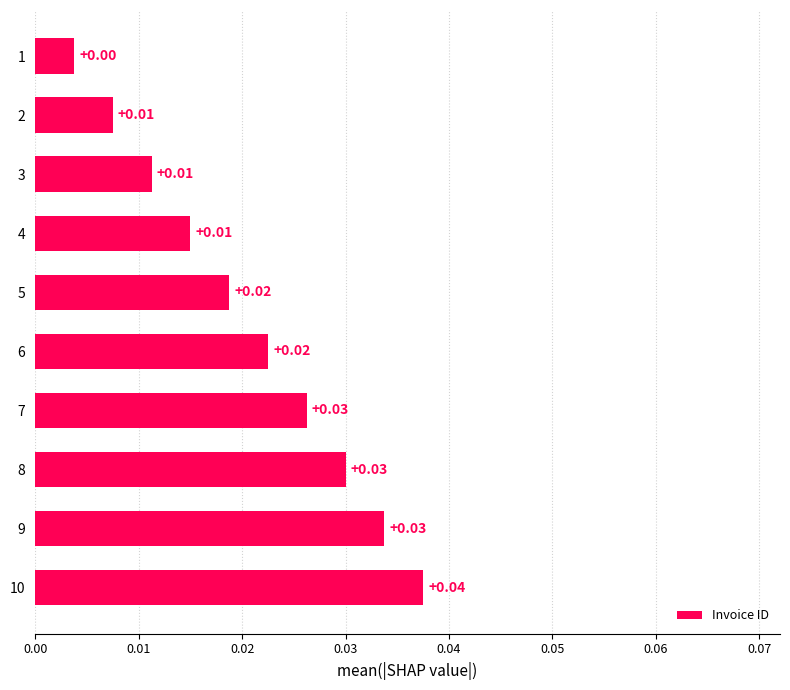

What is the sum of all values?

0.2